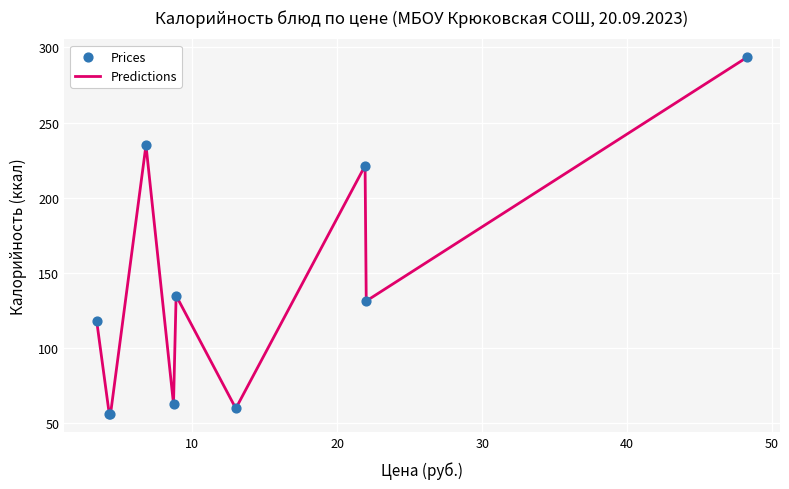

What is the smallest value displayed?

56.0